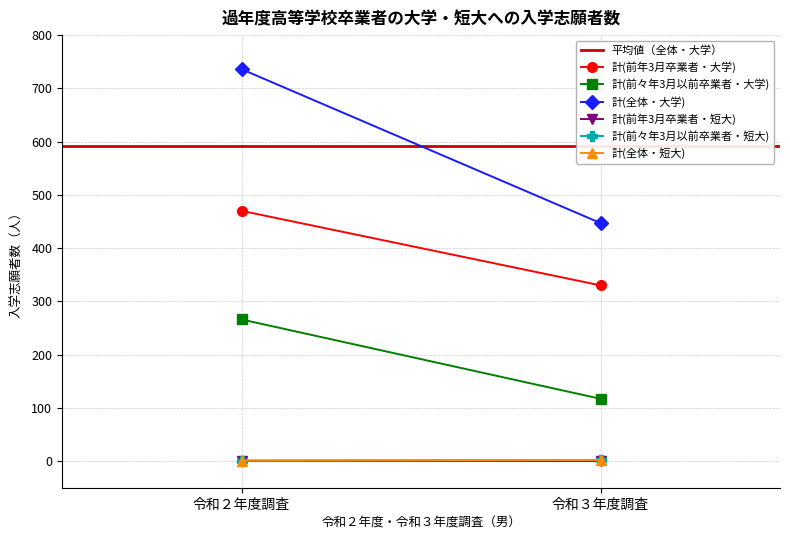

Reading right to left, list all the values displayed in this chart.

計(前年3月卒業者・大学): 令和３年度調査=330	令和２年度調査=470
計(前々年3月以前卒業者・大学): 令和３年度調査=117	令和２年度調査=266
計(全体・大学): 令和３年度調査=447	令和２年度調査=736
計(前年3月卒業者・短大): 令和３年度調査=0	令和２年度調査=0
計(前々年3月以前卒業者・短大): 令和３年度調査=2	令和２年度調査=1
計(全体・短大): 令和３年度調査=2	令和２年度調査=1